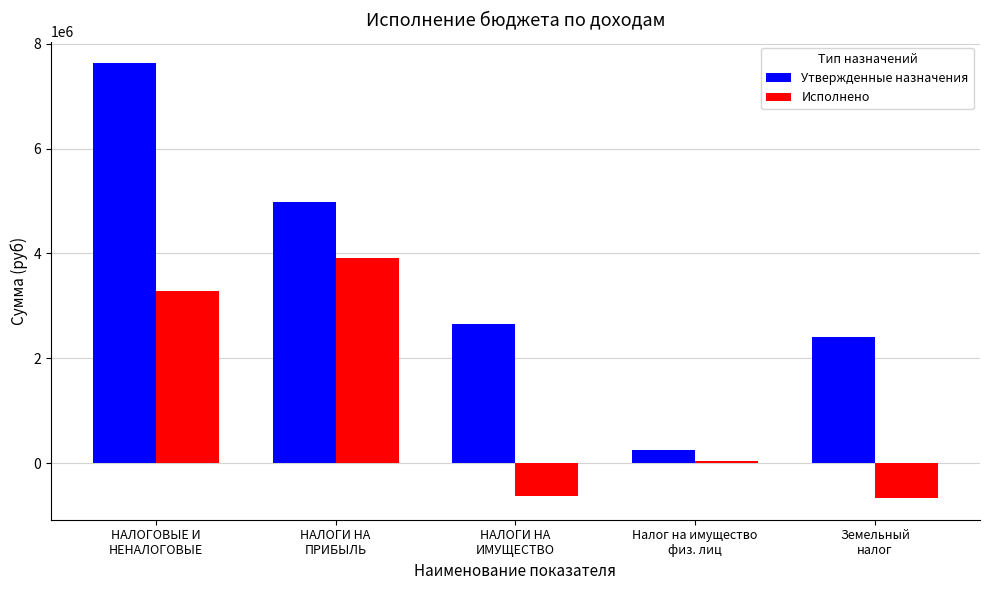

Where does the Исполнено series first go above 35357?

НАЛОГОВЫЕ И
НЕНАЛОГОВЫЕ